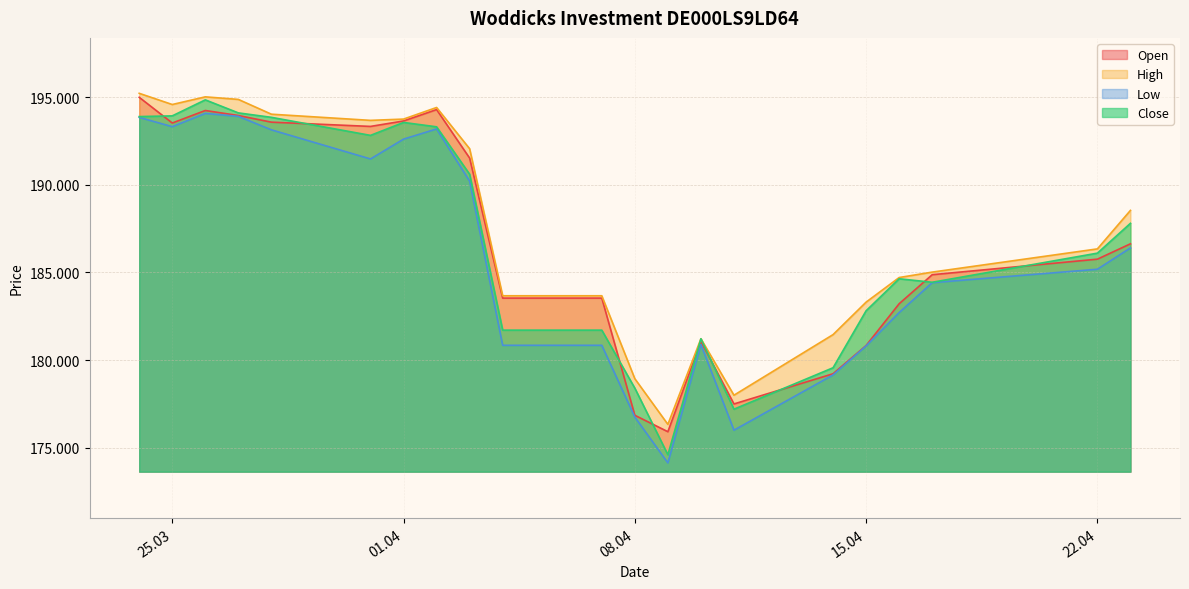

Read the Close value at 04.04.2025.

181712